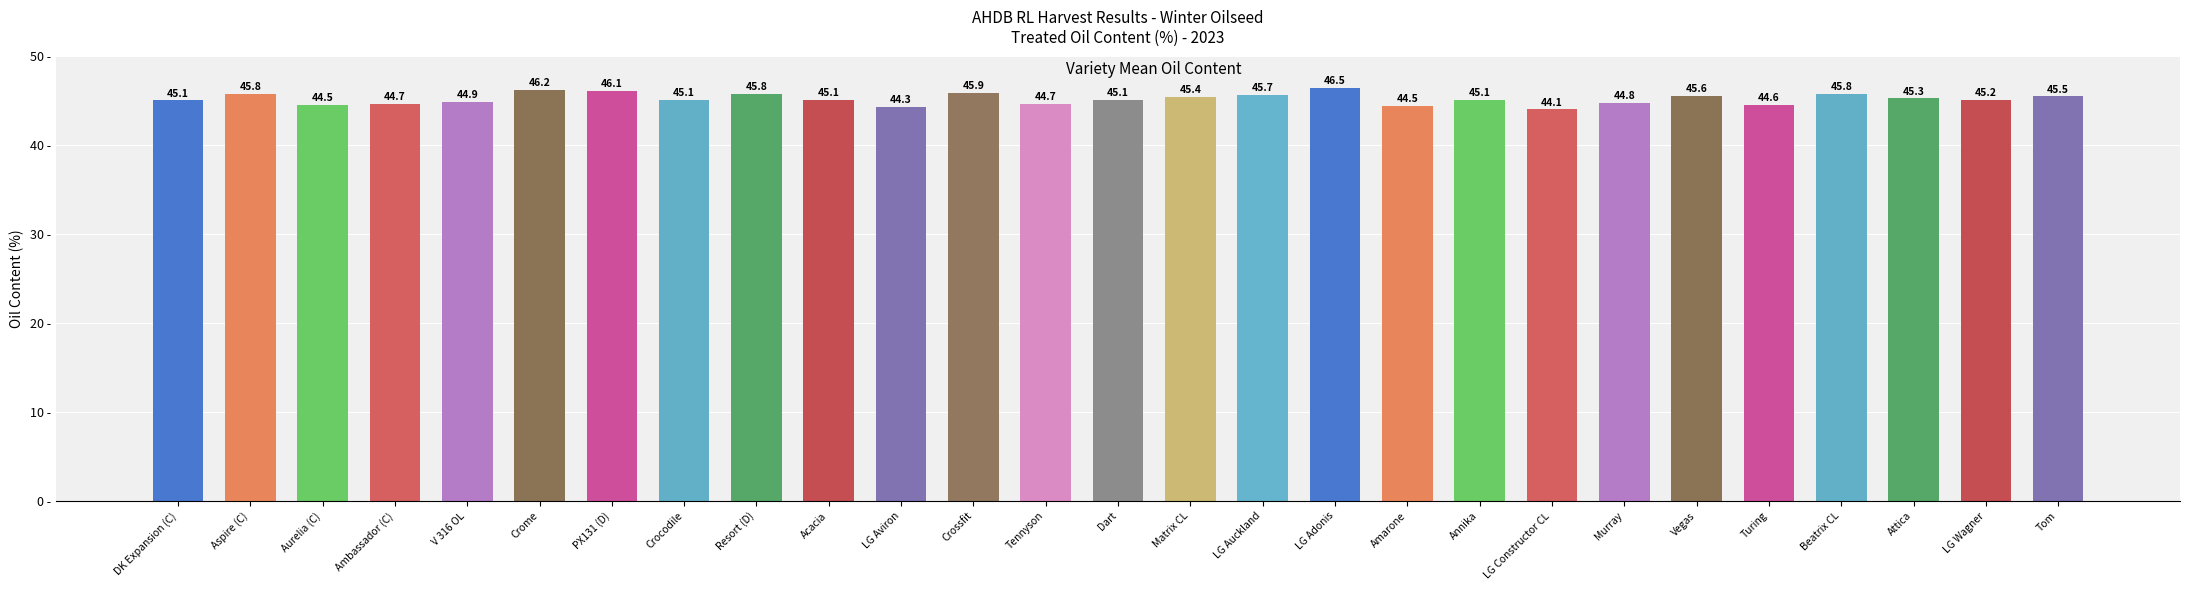

Where does the data first go above 45?

DK Expansion (C)